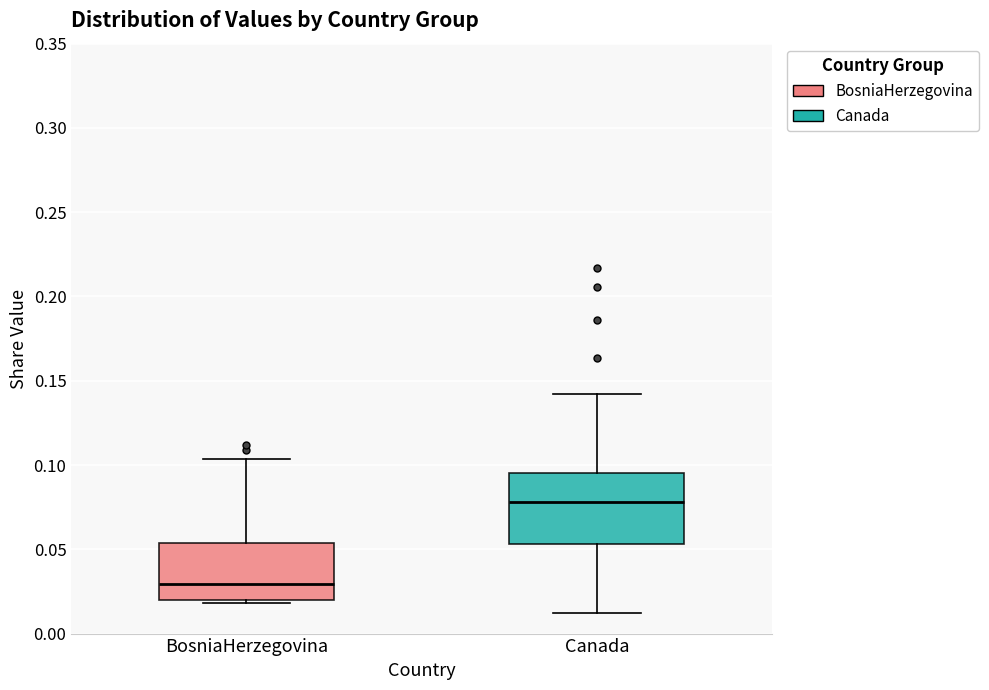

Reading left to right, read every box against the y-axis: the position of its median line, the range the box covers, and the ends of its whiskers. The values are not printed on the chart, so give them approximately, as read against the axis.

BosniaHerzegovina: median 0.030, box 0.020 to 0.055, whiskers 0.020 (just below the box's lower edge) to 0.105
Canada: median 0.080, box 0.055 to 0.095, whiskers 0.015 to 0.140